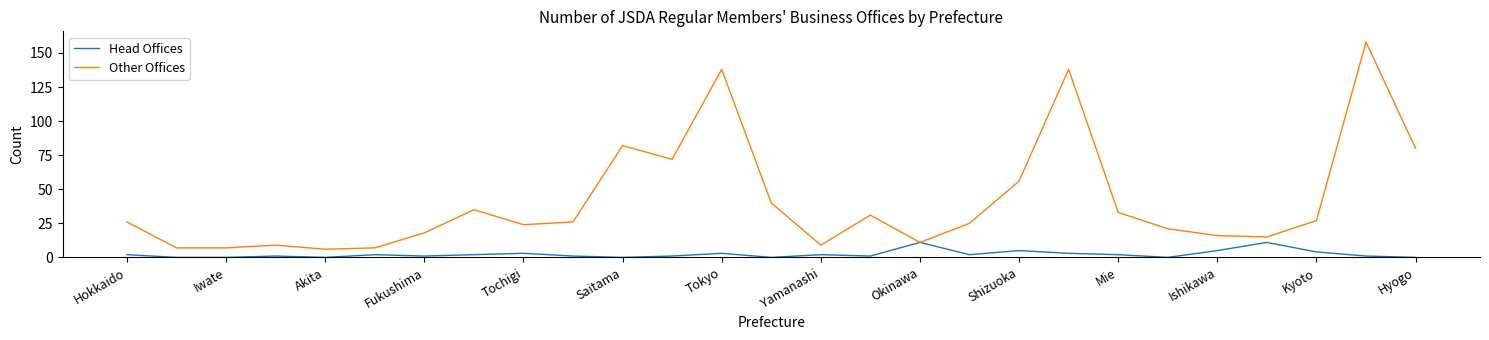

List the series in order of their overall mean, lowest first.

Head Offices, Other Offices